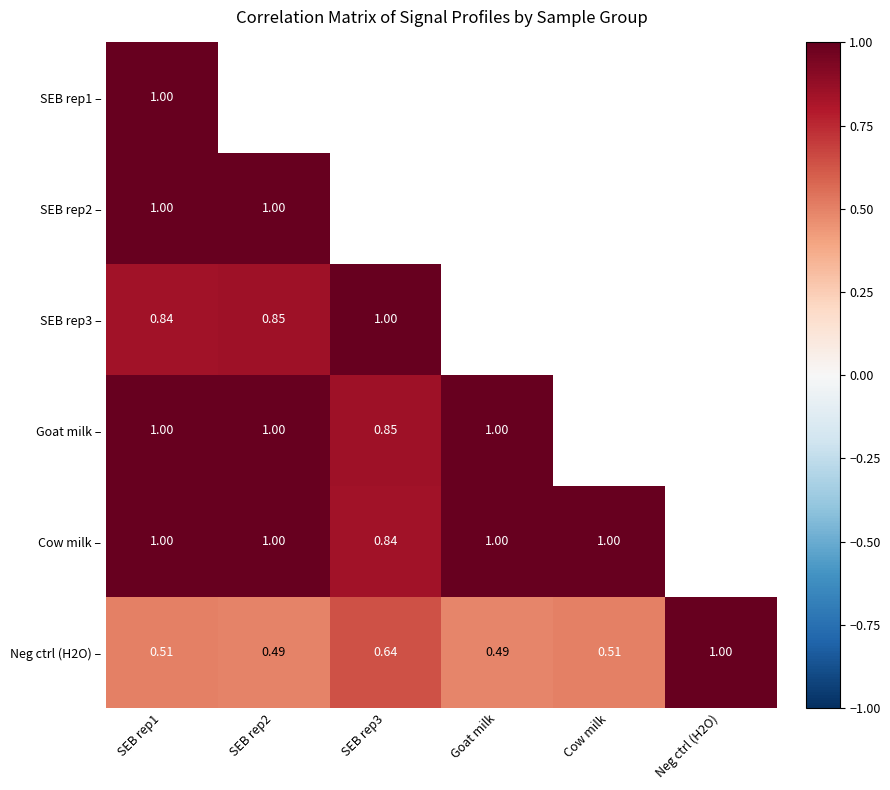

Which has a higher value, Cow milk or Neg ctrl (H2O)?

Neg ctrl (H2O)